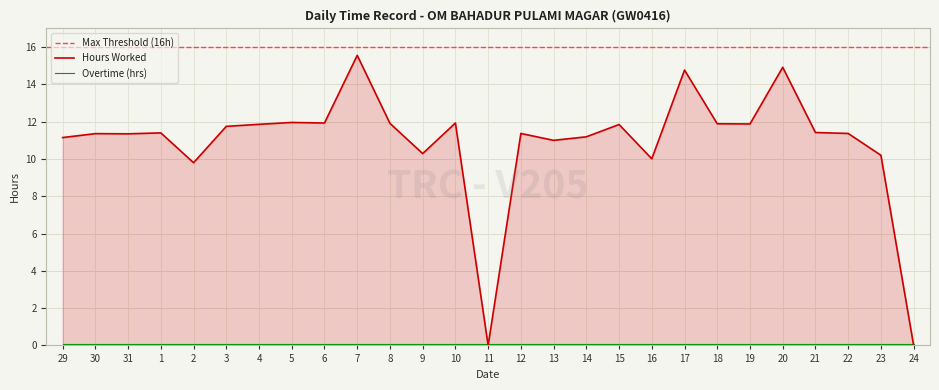

How many interior local peaks (higher than both neighbors) does the data have?

9